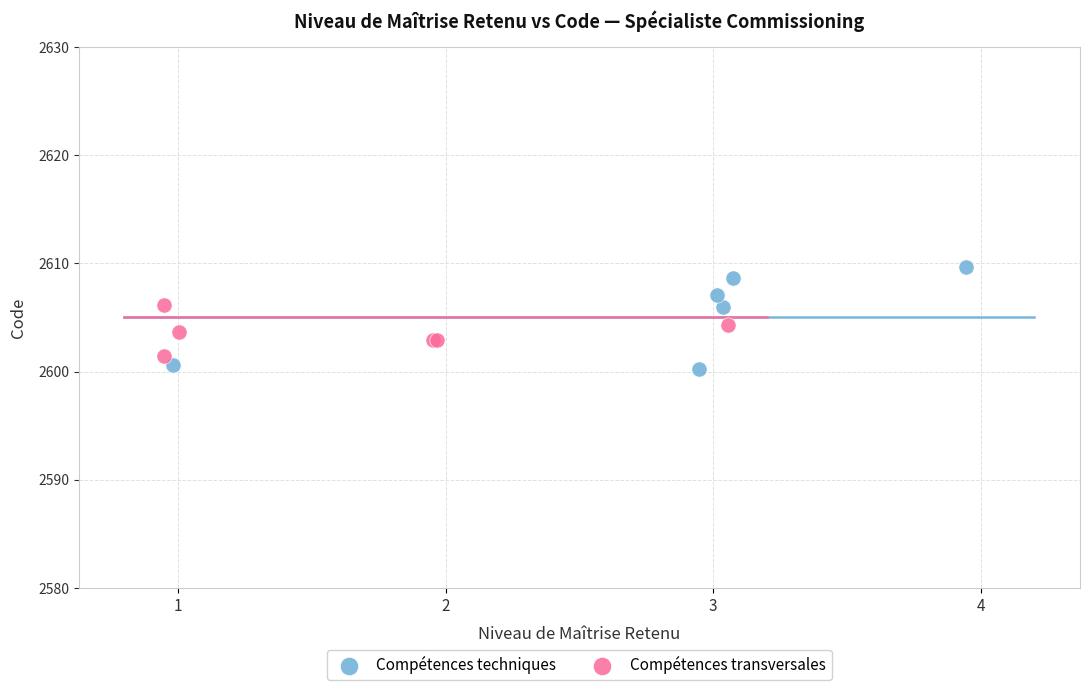

Which series contains the highest Y value?

Compétences techniques